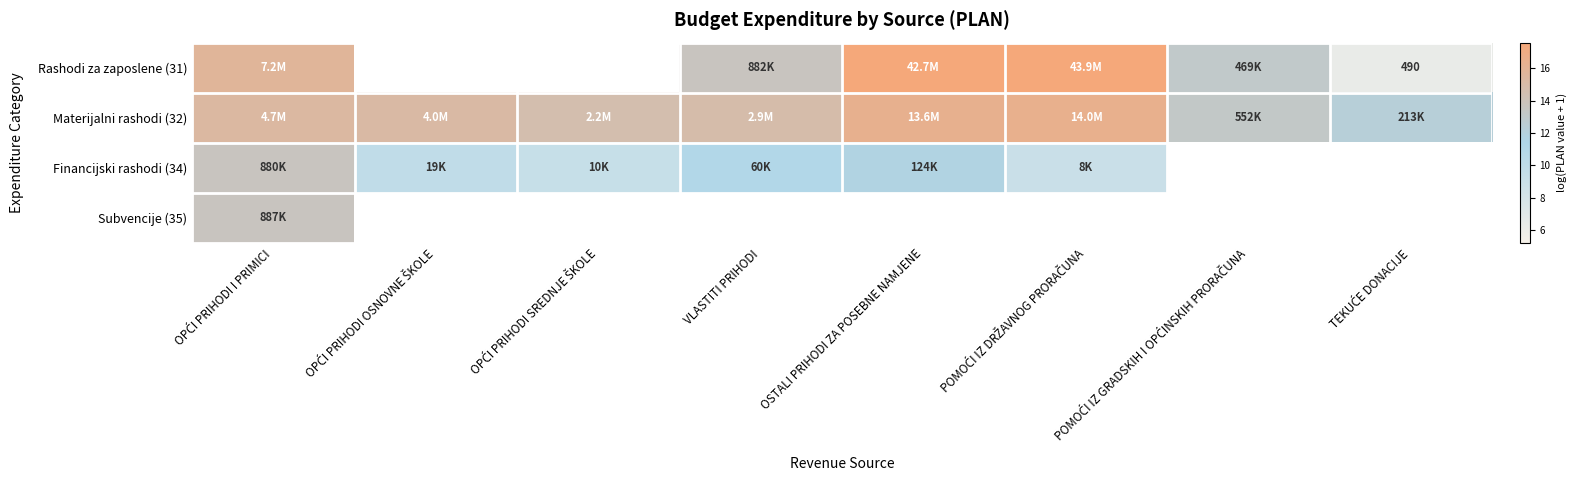

Where does the Financijski rashodi (34) series first go above 11?

OPĆI PRIHODI I PRIMICI